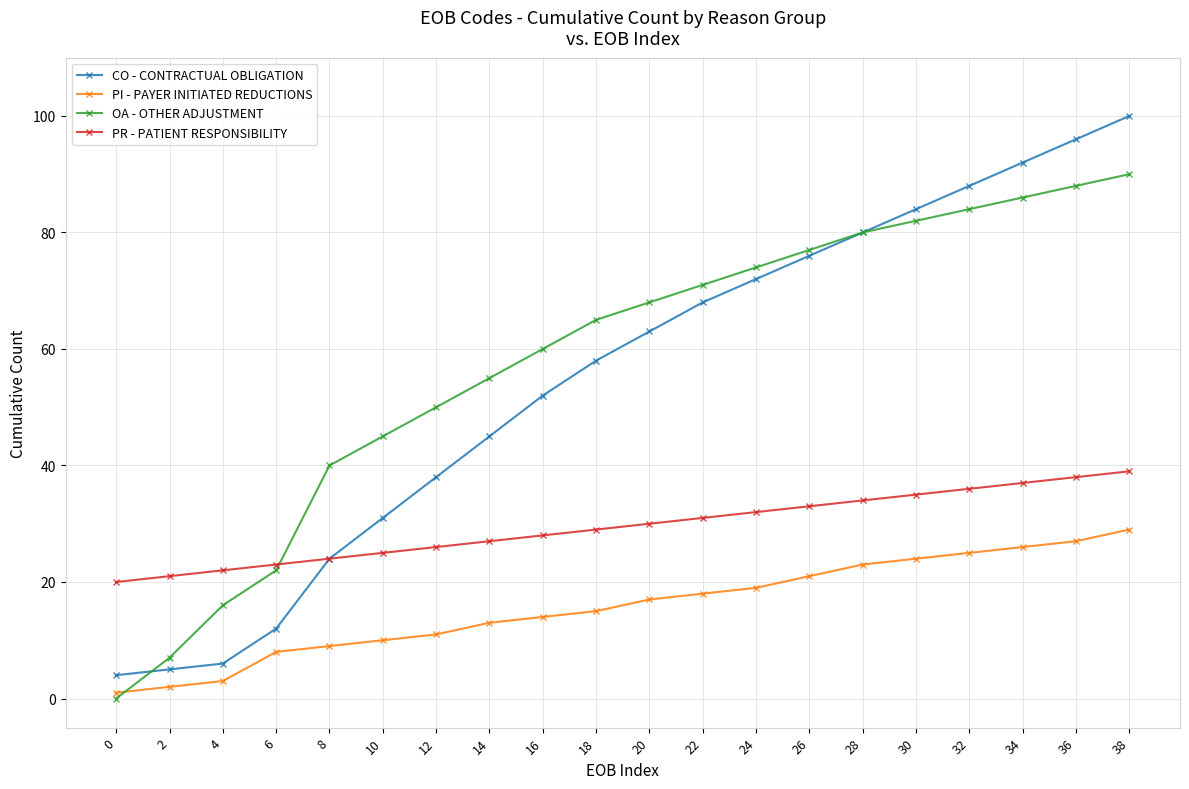

What is the difference between the second highest and second lowest values in the PR - PATIENT RESPONSIBILITY series?

17